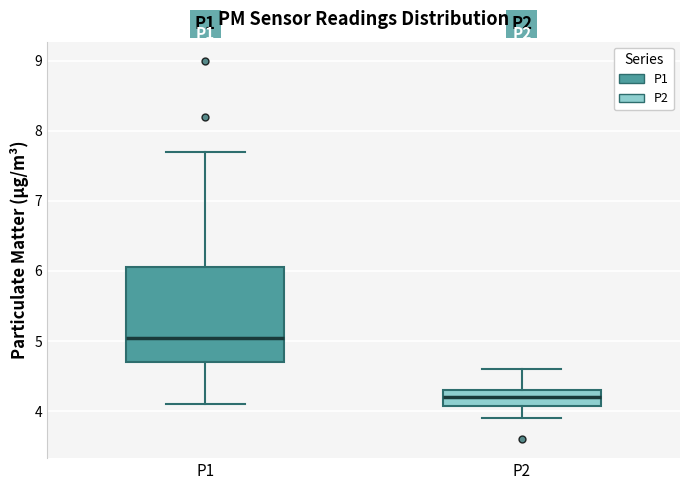

Reading left to right, transcribe this box plot: for each box, give where its median line is, the range the box spans, and where its two whiskers end, as read against the y-axis. The values are not printed on the chart, so give them approximately, as read against the axis.

P1: median 5.1, box 4.7 to 6.1, whiskers 4.1 to 7.7
P2: median 4.2, box 4.1 to 4.3, whiskers 3.9 to 4.6